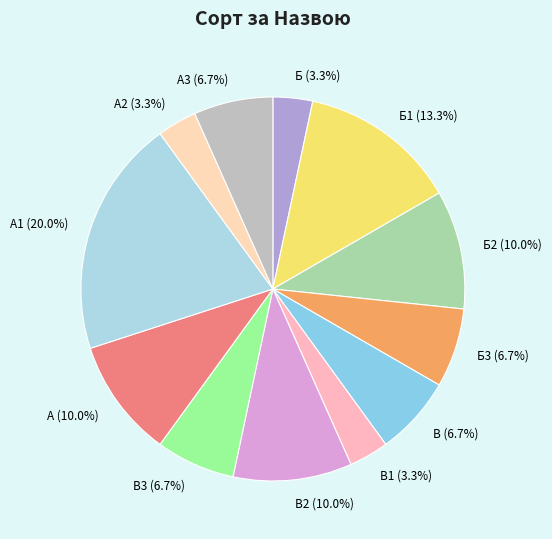

Which slice is the largest?

A1 (20.0%)